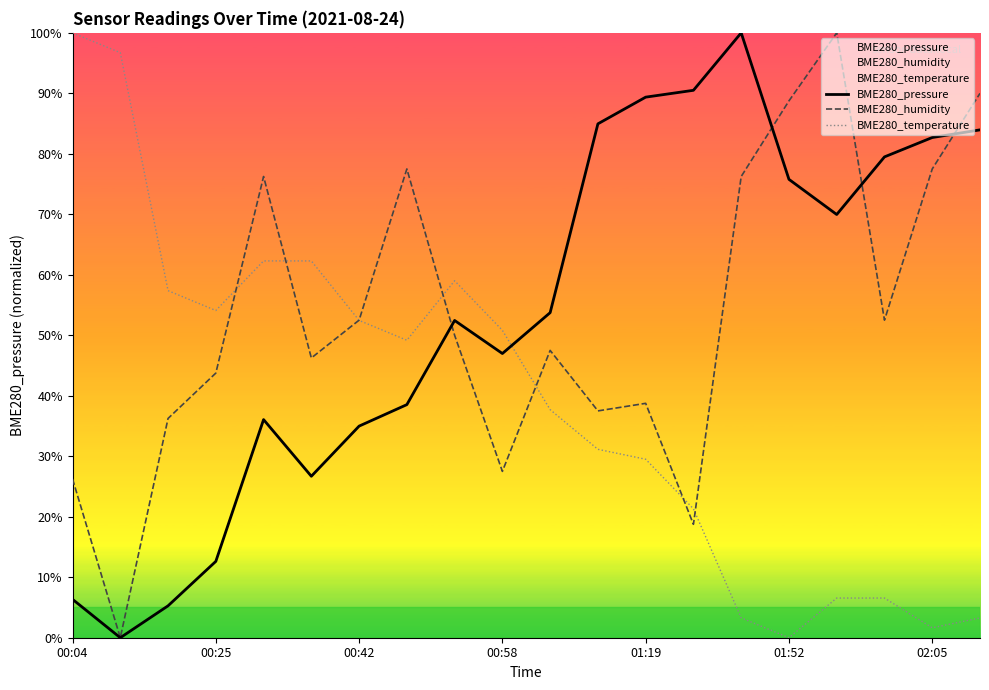

Between 17 and 13, which is larger?

13